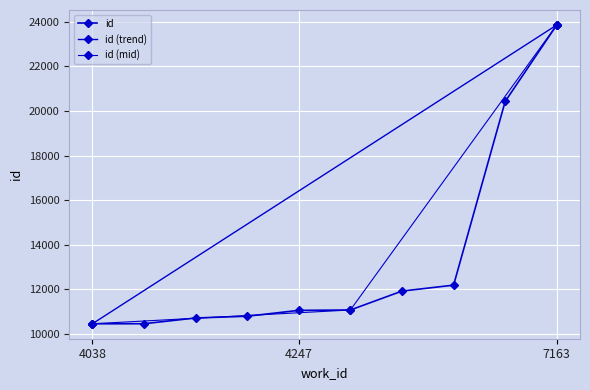

Between 4247 and 4038, which is larger?

4247